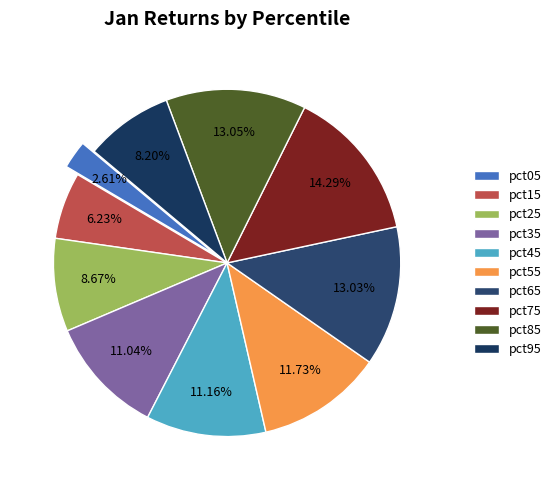

Does pct85 account for over 50% of the chart?

No